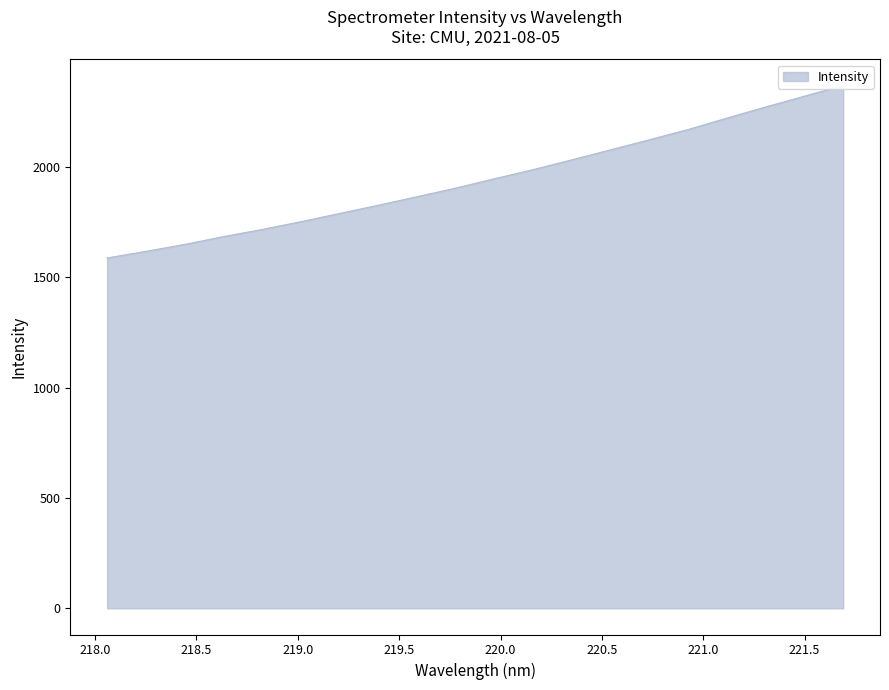

What is the minimum value shown in the chart?

1588.0